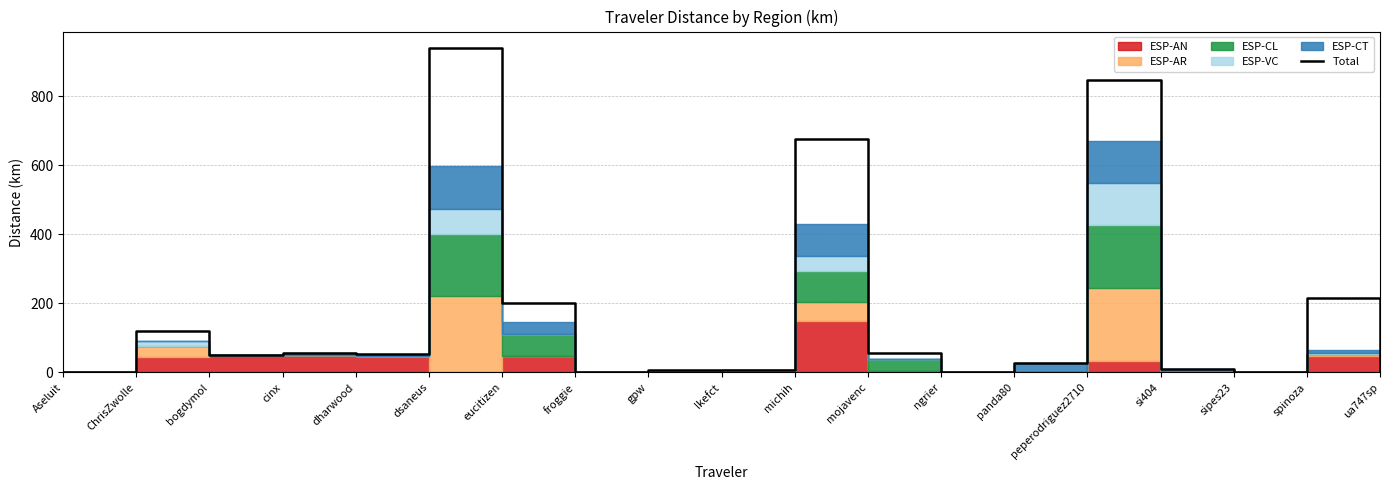

Does the chart display data point markers on the line(s)?

No